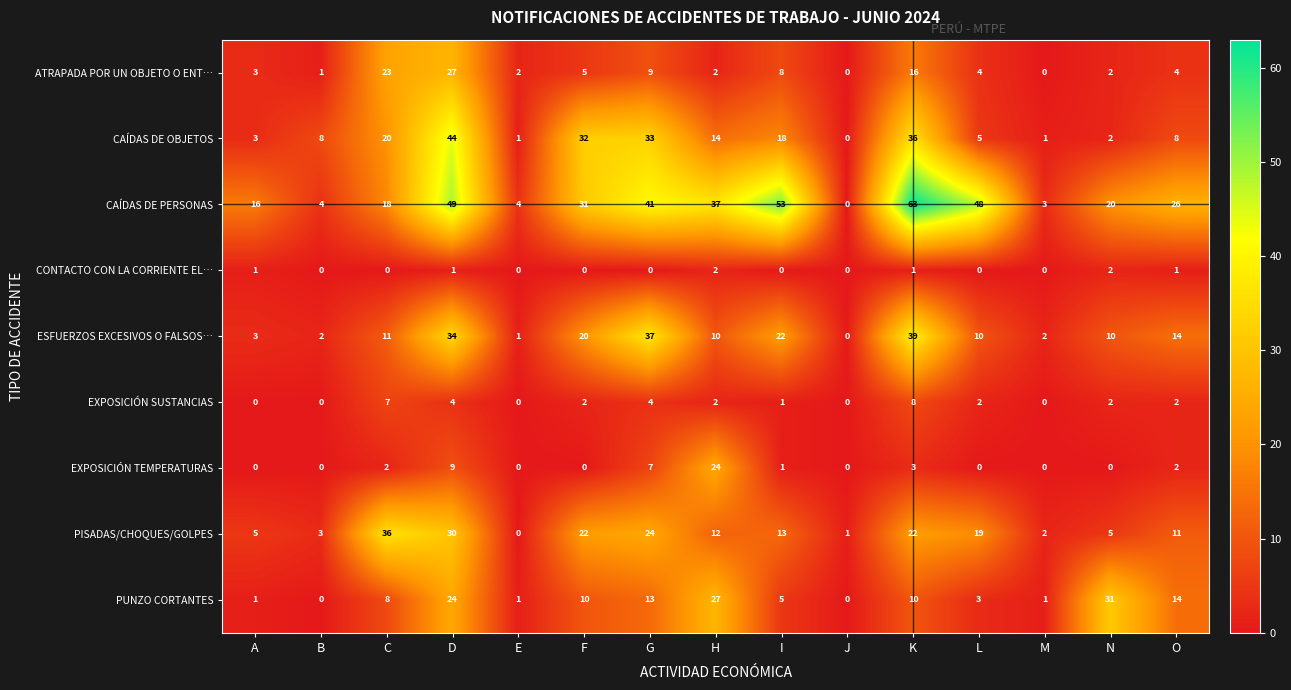

Rank the series at K from lowest to highest value.

CONTACTO CON LA CORRIENTE EL…, EXPOSICIÓN TEMPERATURAS, EXPOSICIÓN SUSTANCIAS, PUNZO CORTANTES, ATRAPADA POR UN OBJETO O ENT…, PISADAS/CHOQUES/GOLPES, CAÍDAS DE OBJETOS, ESFUERZOS EXCESIVOS O FALSOS…, CAÍDAS DE PERSONAS